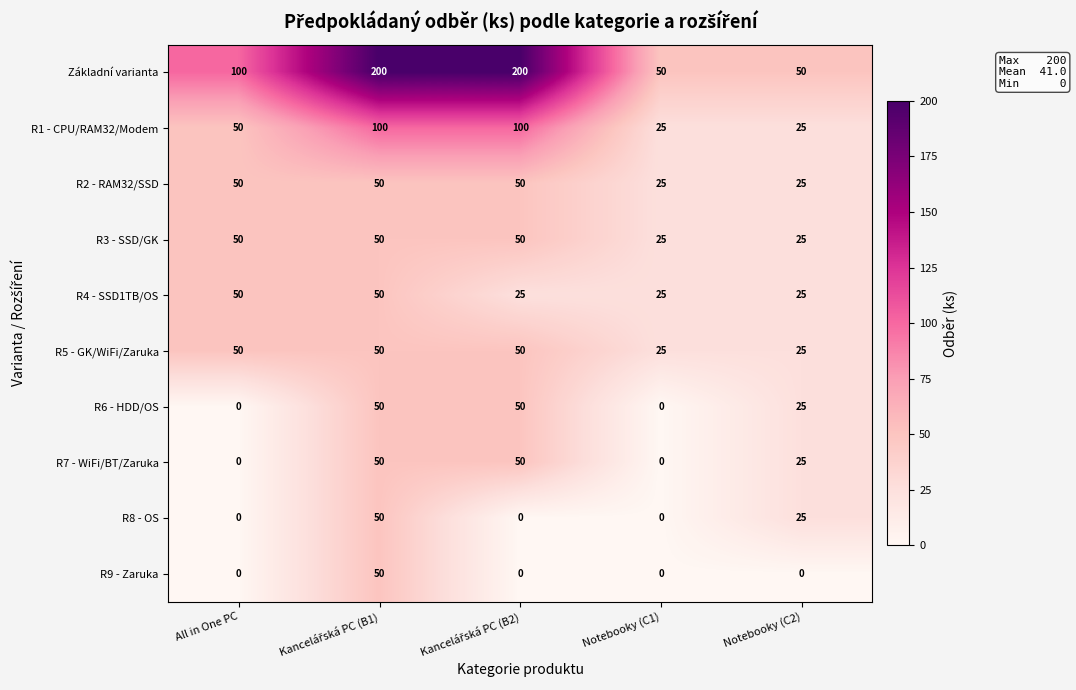

The Základní varianta series shows 100 at All in One PC. True or false?

True